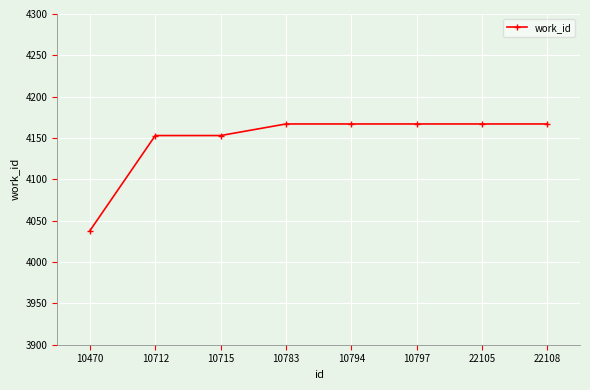

True or false: the data shows 2033 at 10715.

False